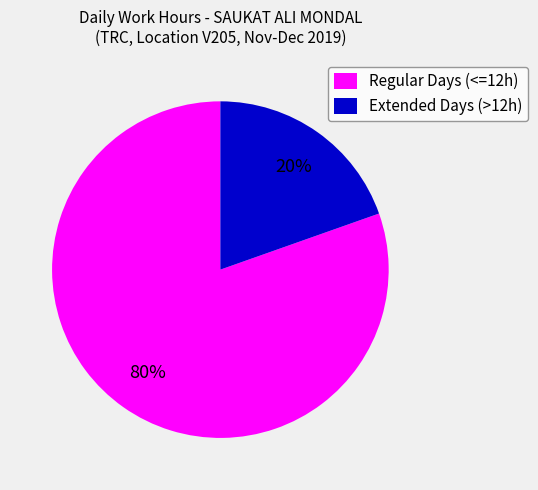

Is the sum of Regular Days (<=12h) and Extended Days (>12h) greater than half?

Yes